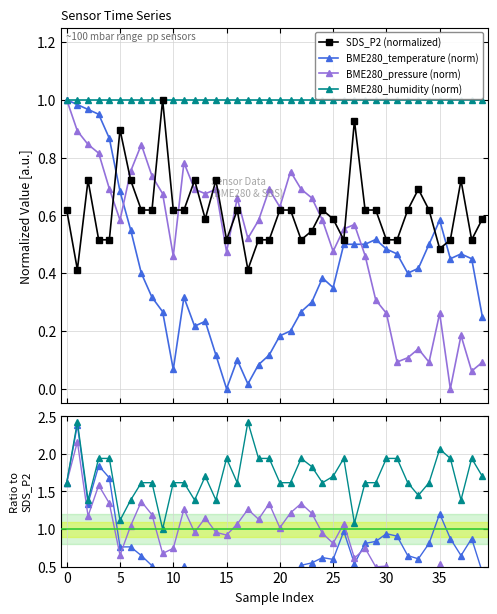

The value of BME280_temperature at 18 is 0.0. True or false?

False